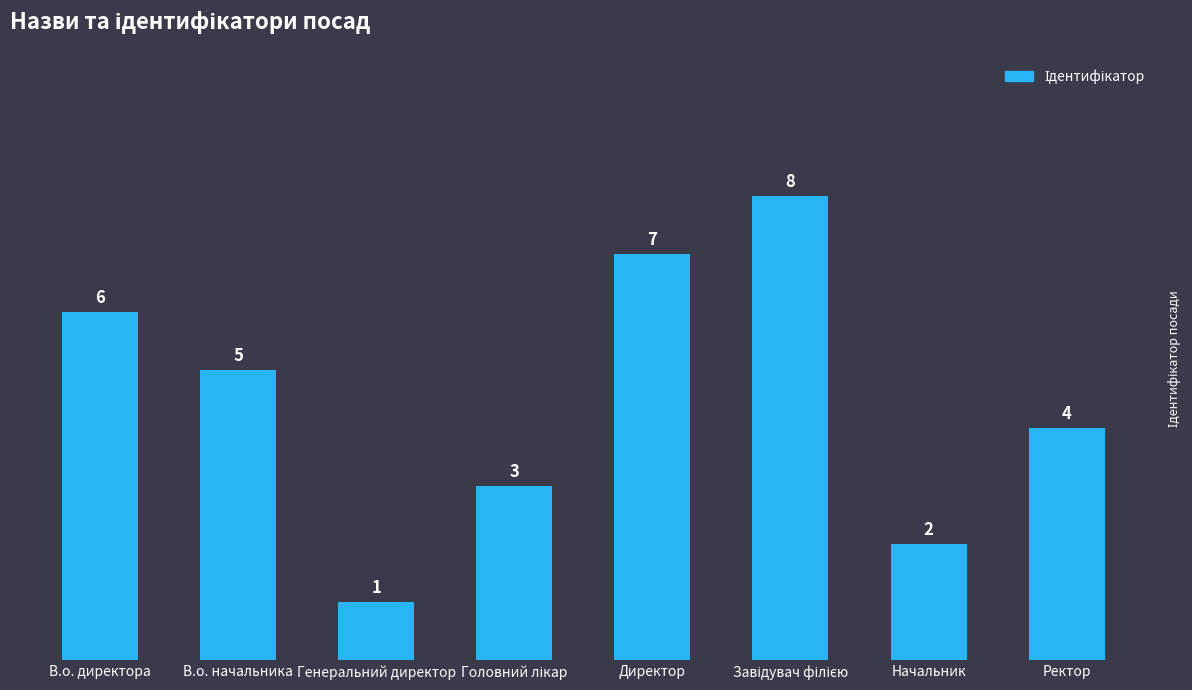

Count the number of categories in the chart.

8